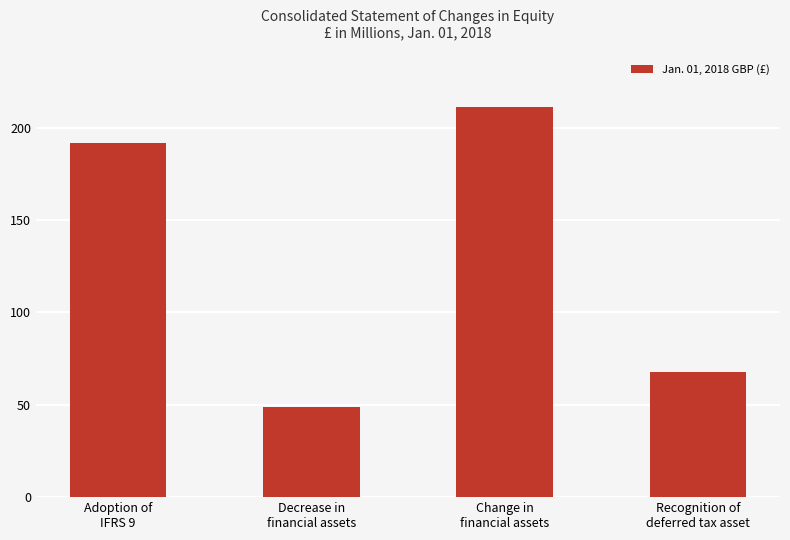

What is the value of the 2nd bar from the left?

49